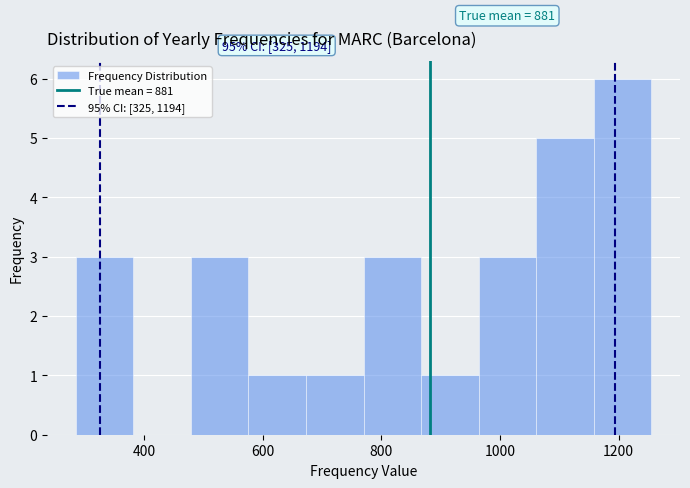

Over which range of the x-axis is the bar tallest?

1160 to 1260